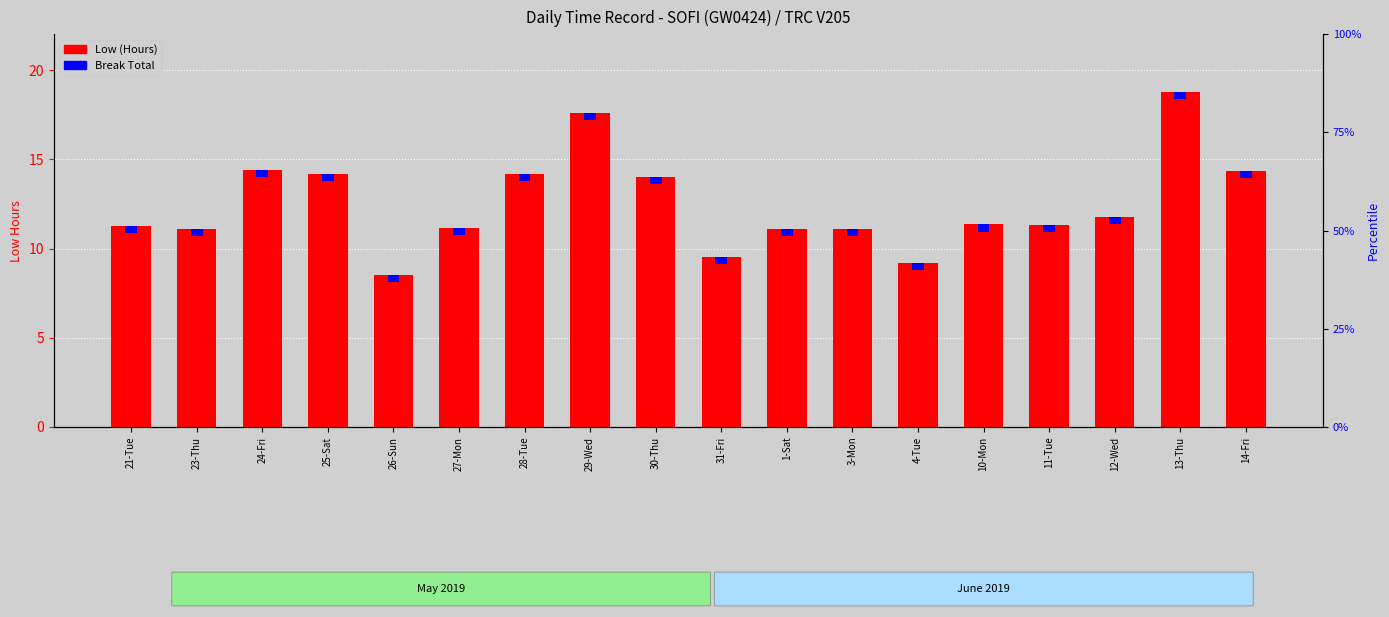

At which category is the sum across all series the highest?

13-Thu